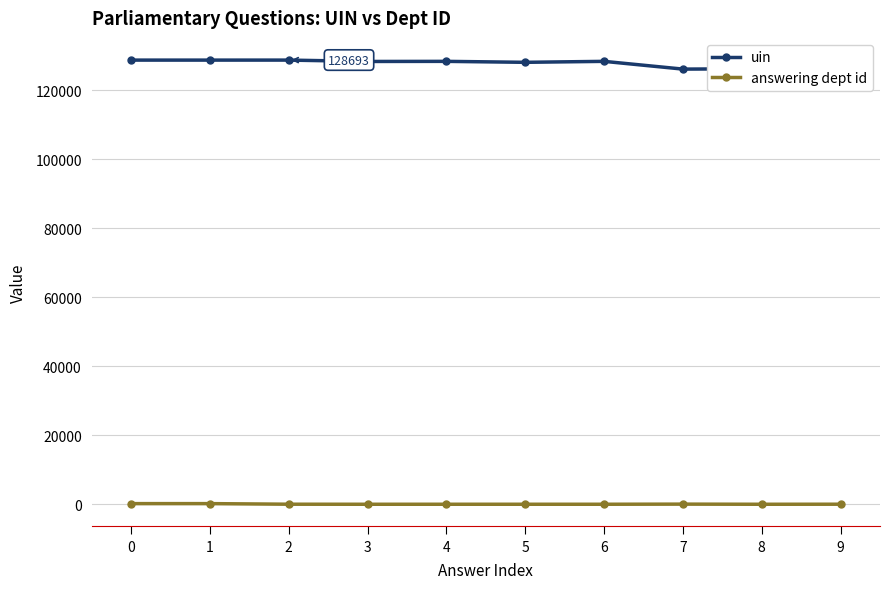

The uin series shows 126226 at 9. True or false?

True